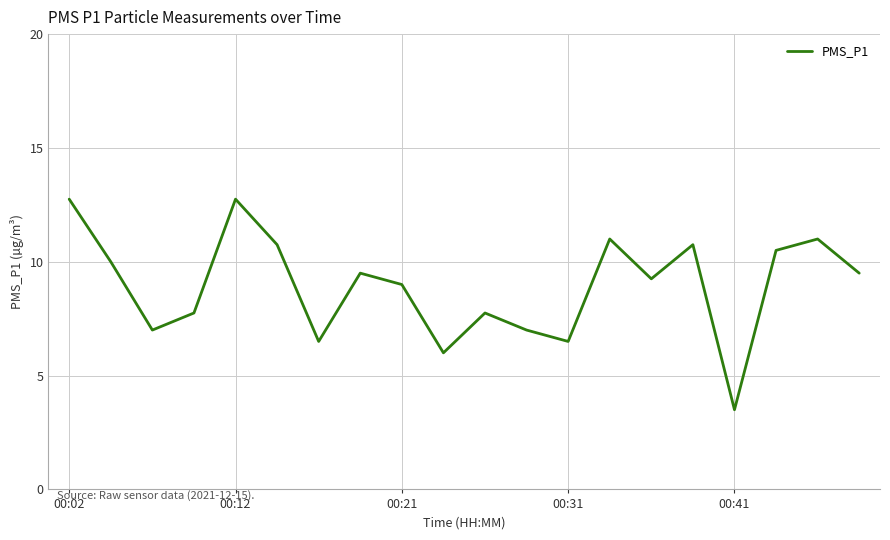

What is the greatest value displayed?

12.8